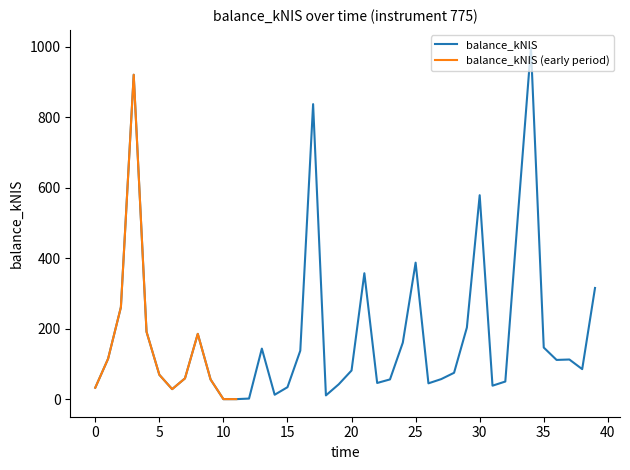

The value of balance_kNIS at 20 is 81.3. True or false?

True